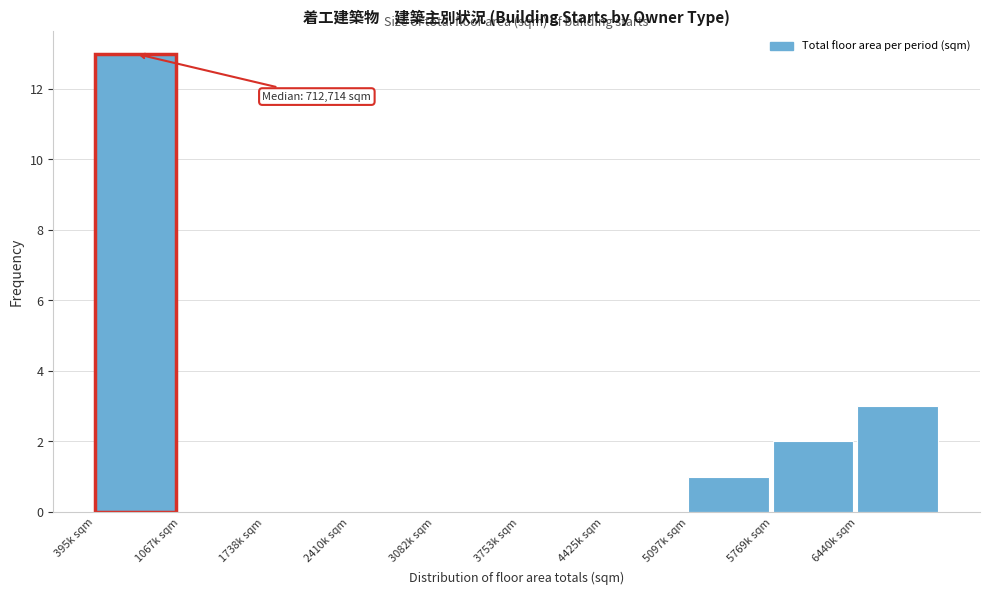

Reading left to right, extract all data points from this chart.

395k sqm=13	1067k sqm=0	1738k sqm=0	2410k sqm=0	3082k sqm=0	3753k sqm=0	4425k sqm=0	5097k sqm=1	5769k sqm=2	6440k sqm=3